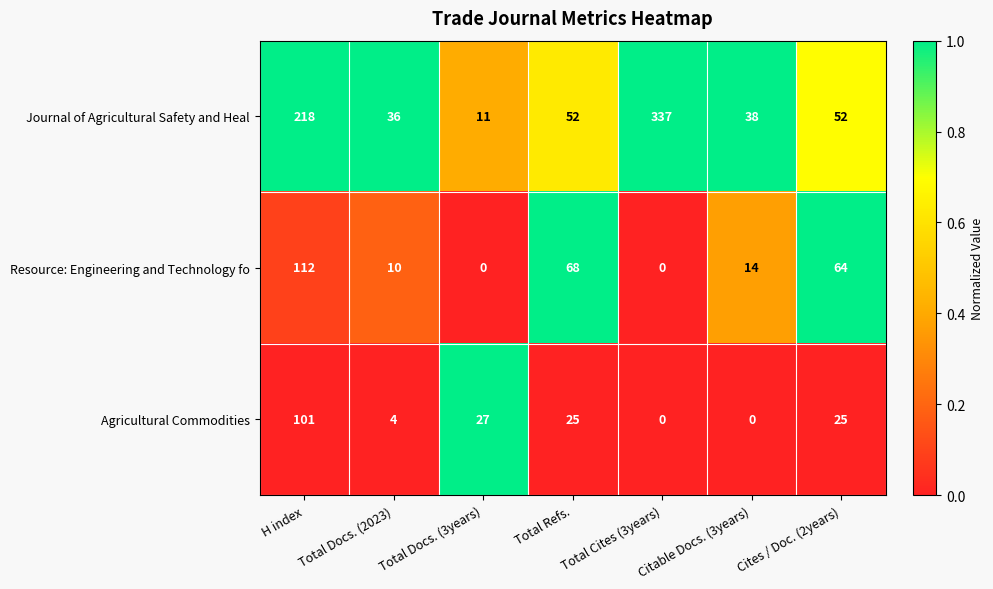

Read the Journal of Agricultural Safety and Heal value at Total Docs. (3years).

11